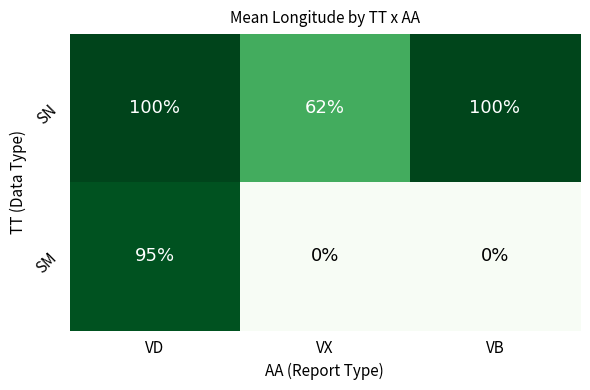

What is the difference between the SM values at VX and VD?

95